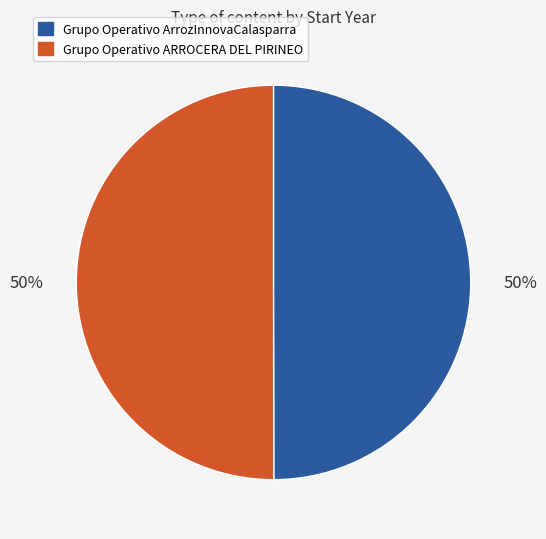

What is the ratio of the value at Grupo Operativo ARROCERA DEL PIRINEO to the value at Grupo Operativo ArrozInnovaCalasparra?

1.0